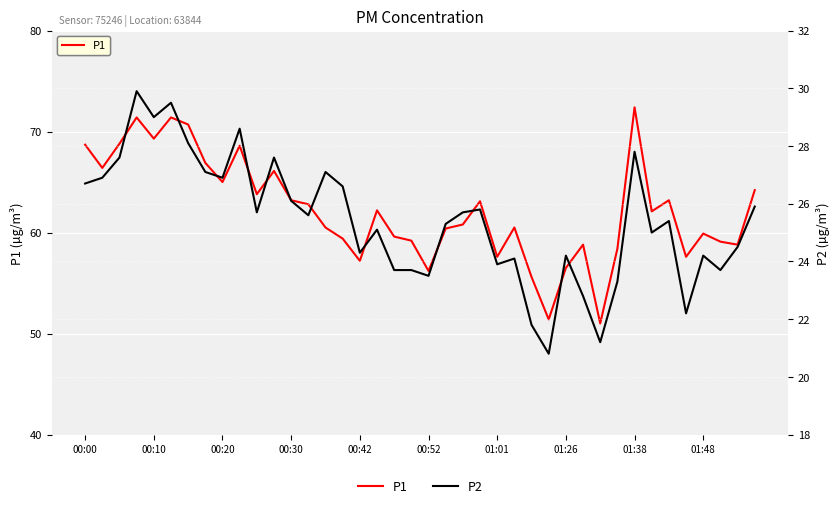

What is the average value of the P1 series?

62.2